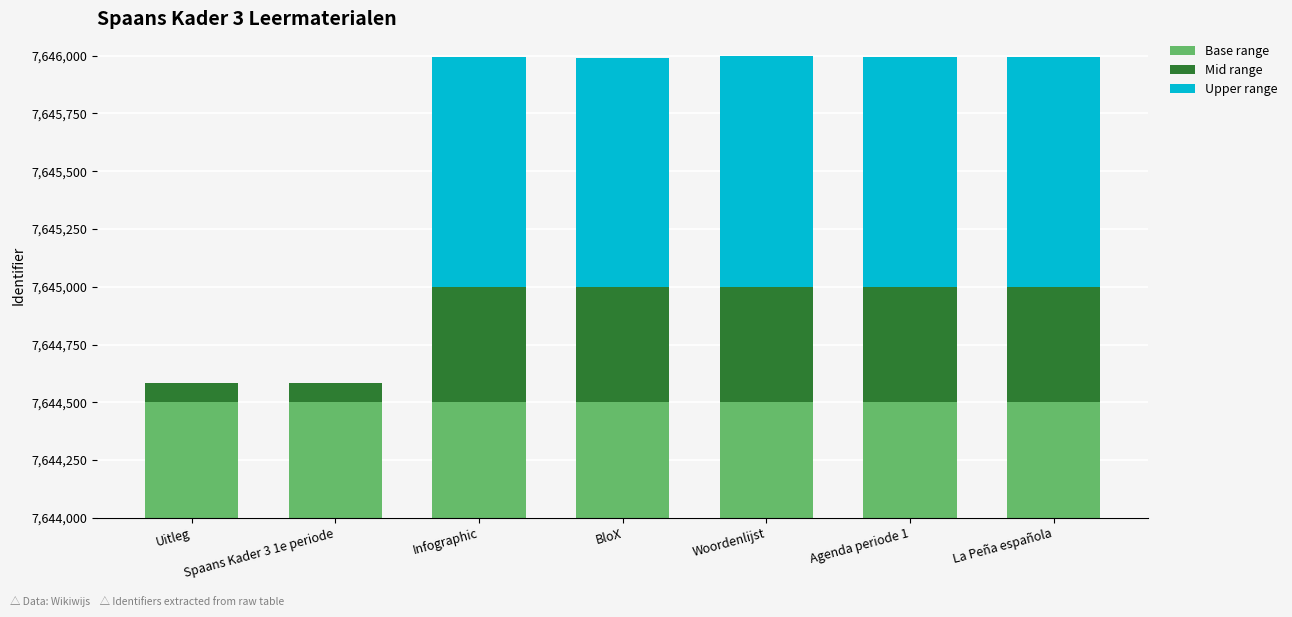

Are the bars horizontal?

No